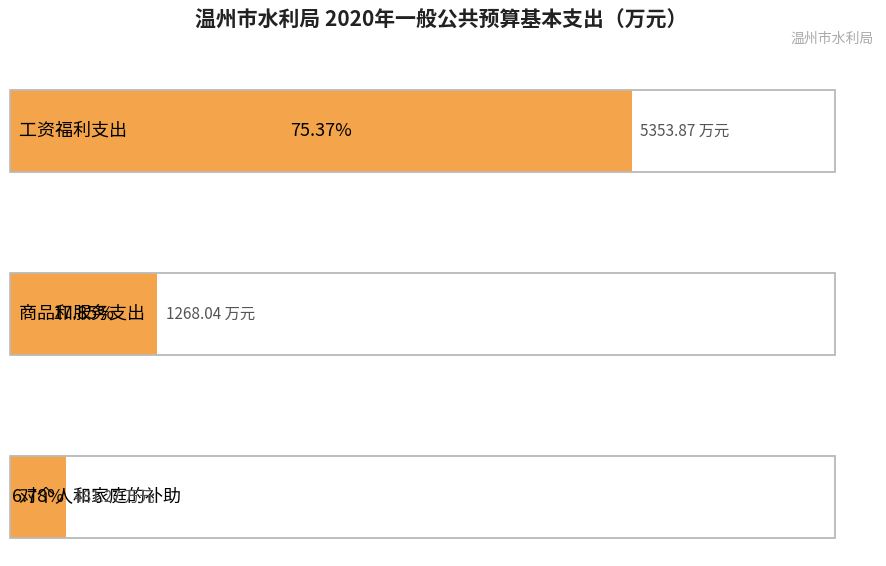

How many values are below 1268?

1